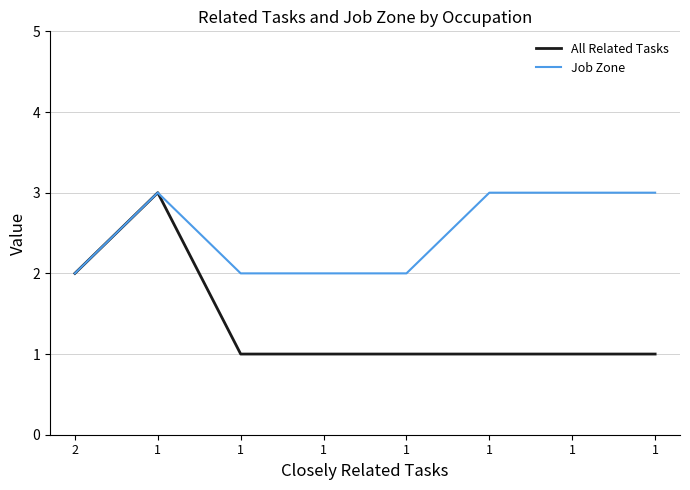

What are all the series names shown in the legend?

All Related Tasks, Job Zone